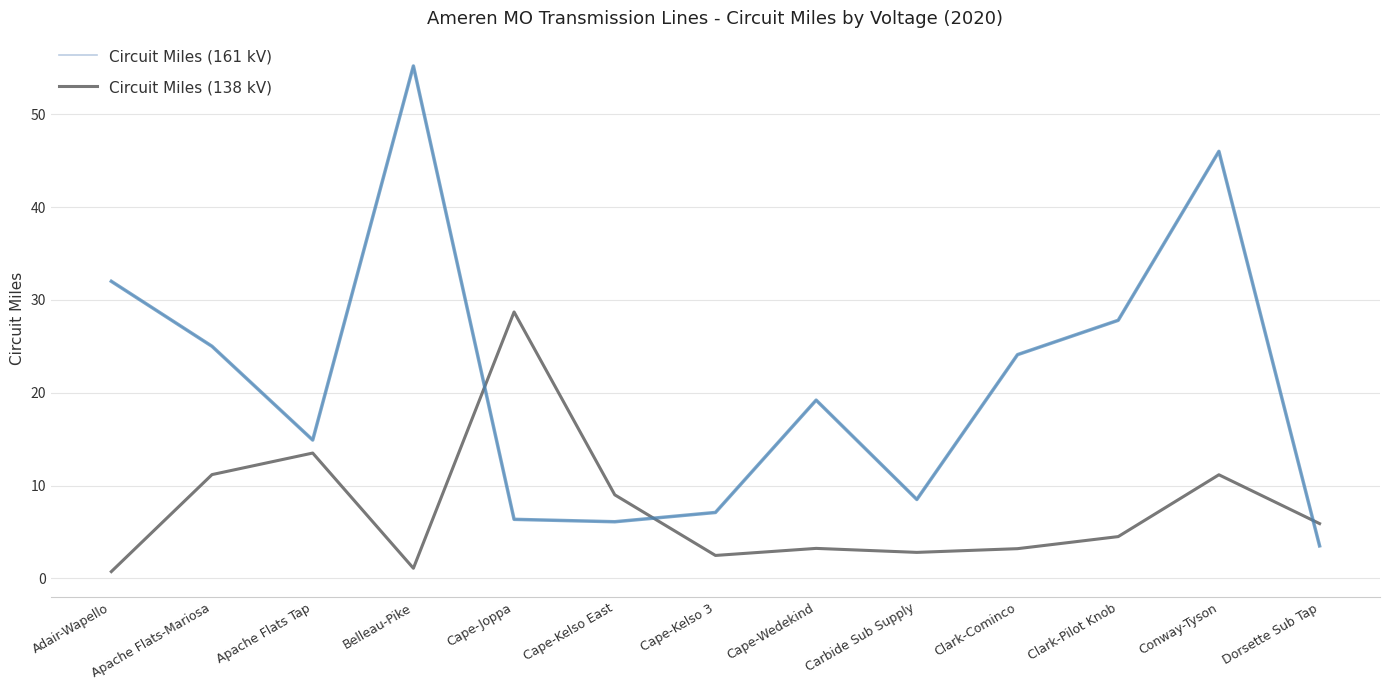

At how many categories does at least one series exceed 17?

8